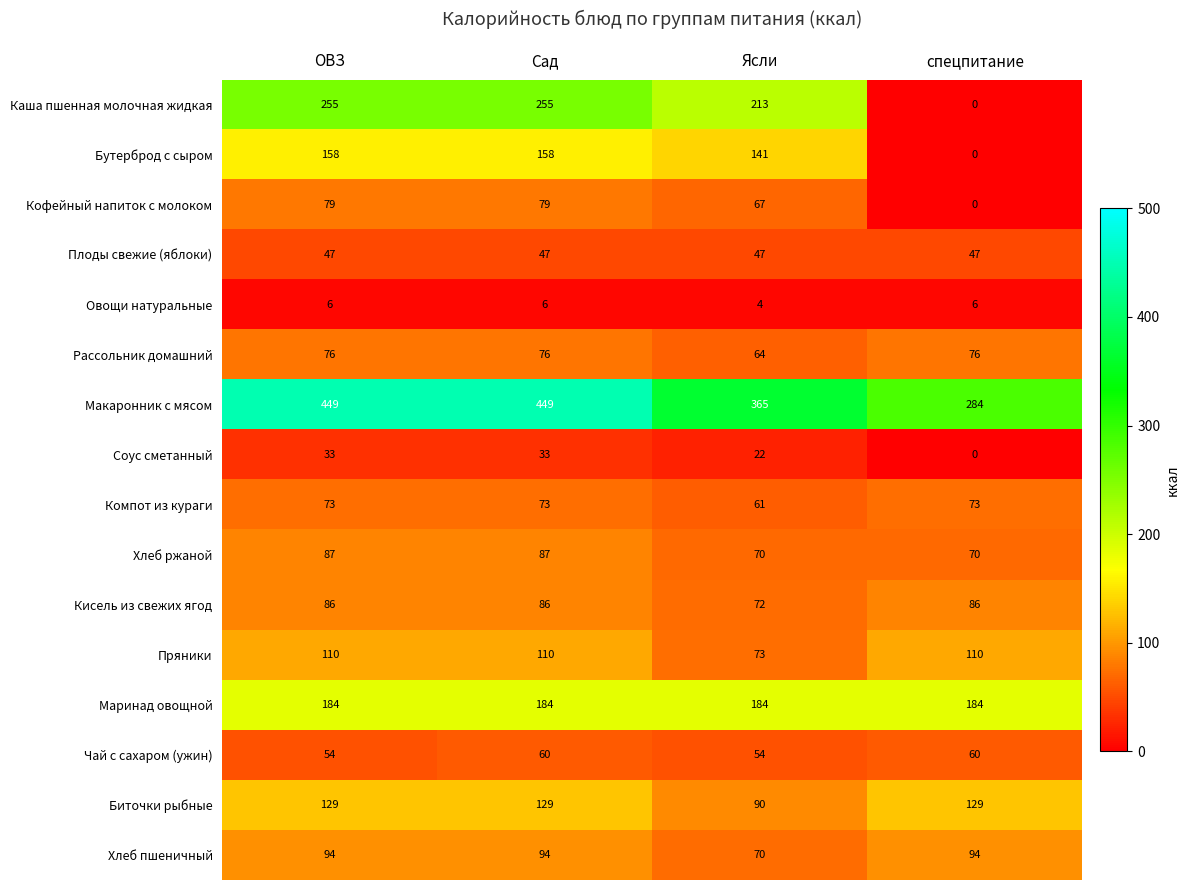

What is the greatest value displayed?

449